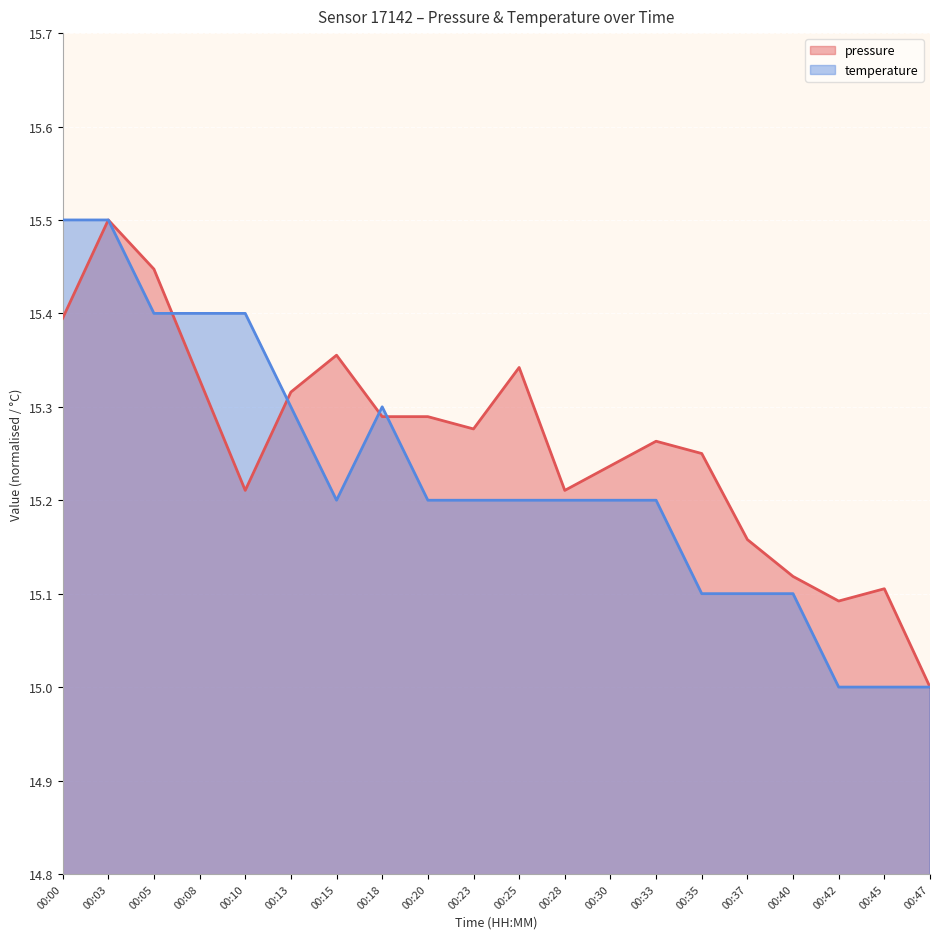

True or false: pressure (line) has a value of 25.9 at 00:15.

False